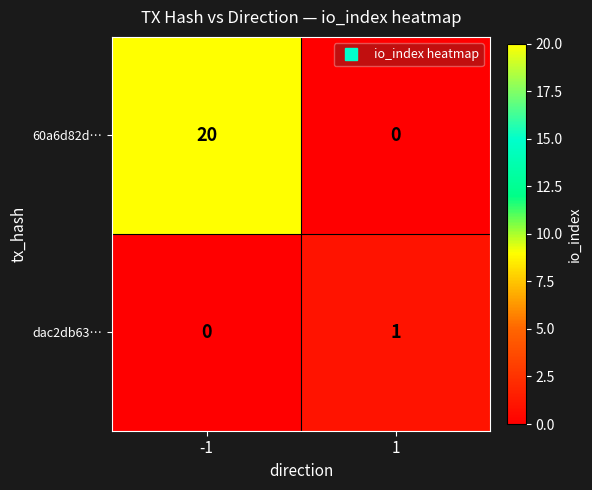

Reading left to right, what are all the values shown in this chart?

60a6d82d…: -1=20	1=0
dac2db63…: -1=0	1=1